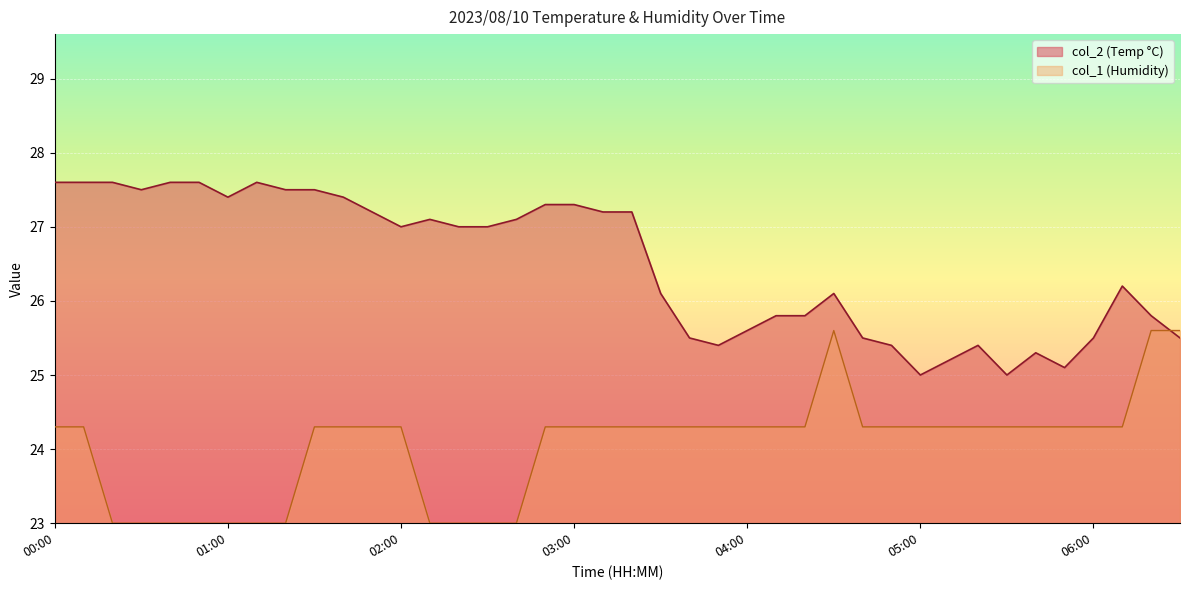

How many values in the col_1 series exceed 24?

29